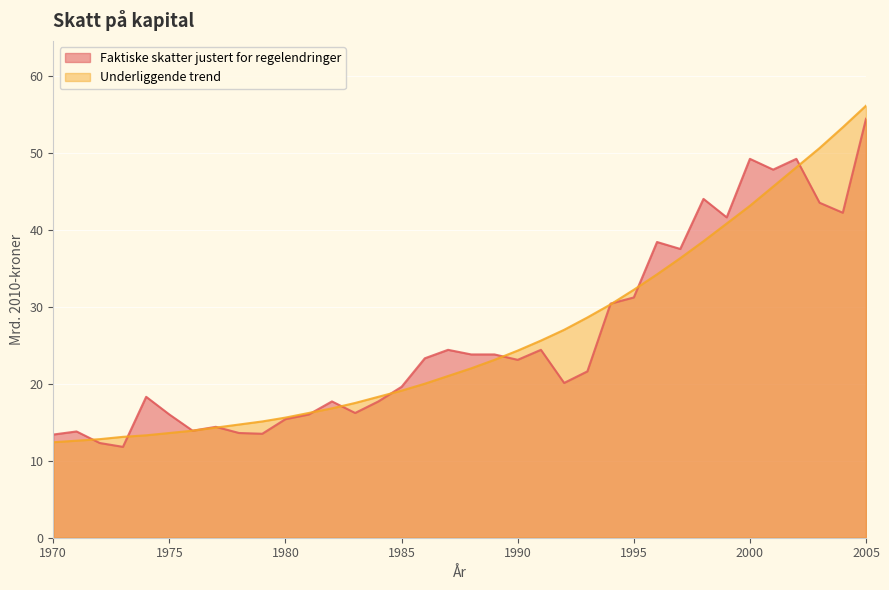

What are all the series names shown in the legend?

Faktiske skatter justert for regelendringer, Underliggende trend